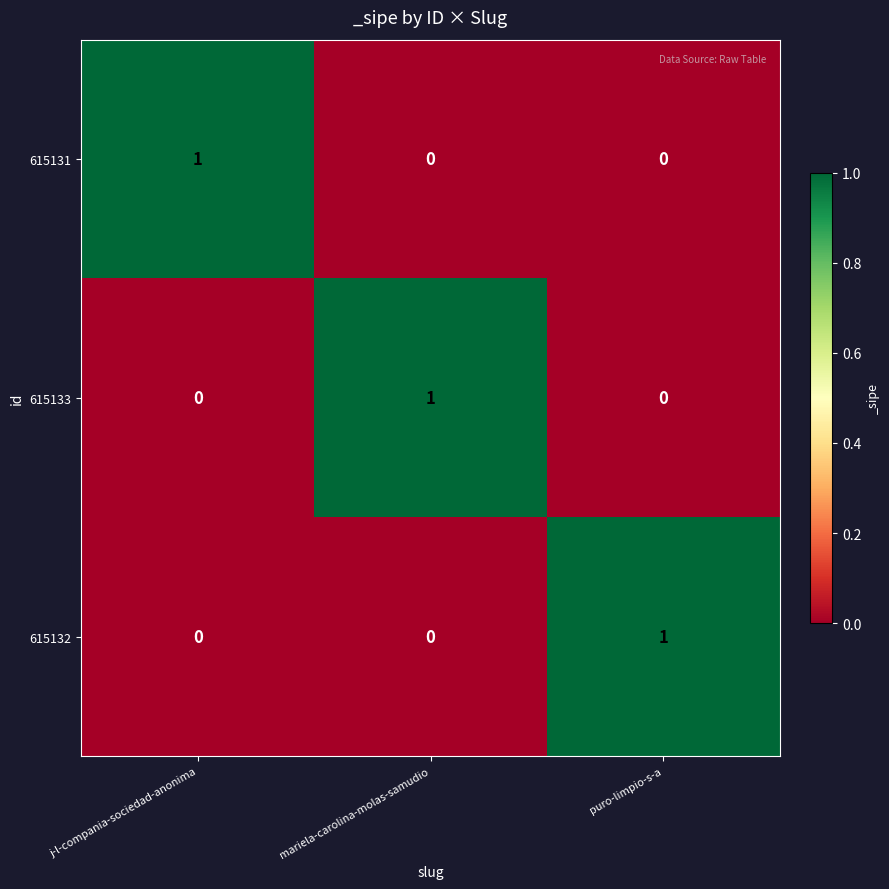

What is the total value across all series at mariela-carolina-molas-samudio?

1